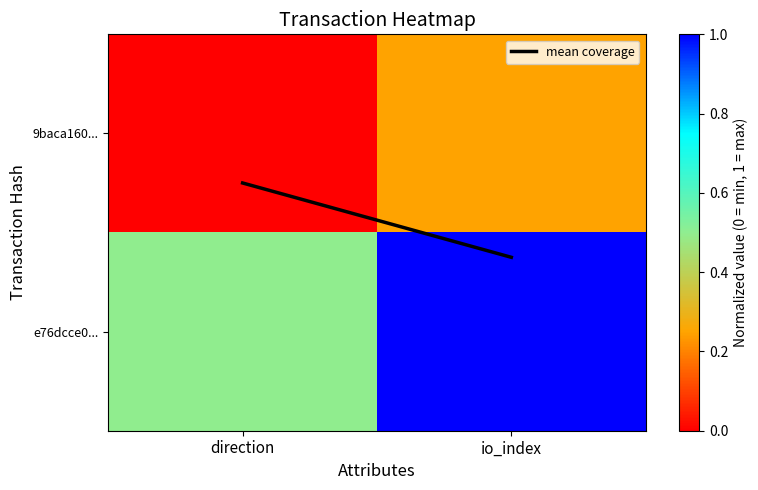

How many categories are shown in the chart?

2